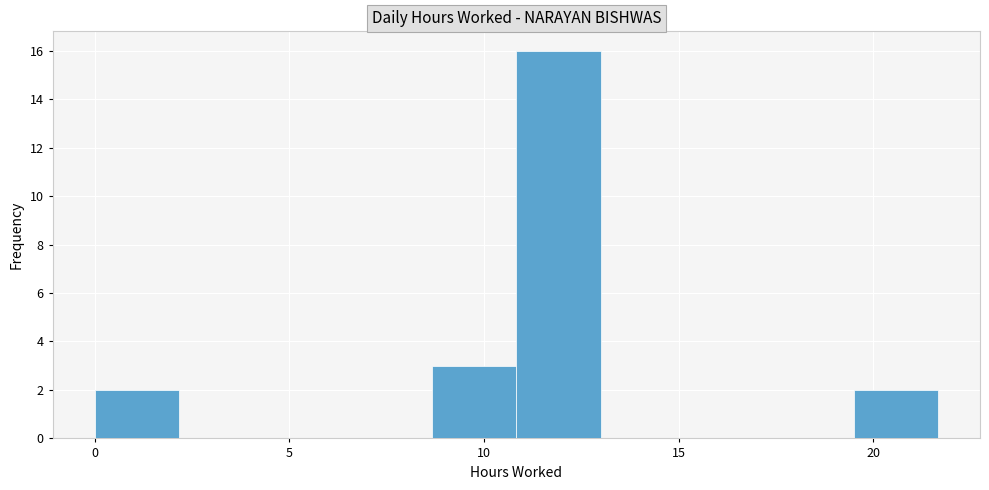

Reading left to right, list every bar in this chart as the range it spans on the x-axis followed by its height. Neither the bar edges nor the heights are printed on the chart, so give them approximately, as read against the axes.

0.0 to 2.0: 2
2.0 to 4.5: 0
4.5 to 6.5: 0
6.5 to 8.5: 0
8.5 to 11.0: 3
11.0 to 13.0: 16
13.0 to 15.0: 0
15.0 to 17.5: 0
17.5 to 19.5: 0
19.5 to 21.5: 2